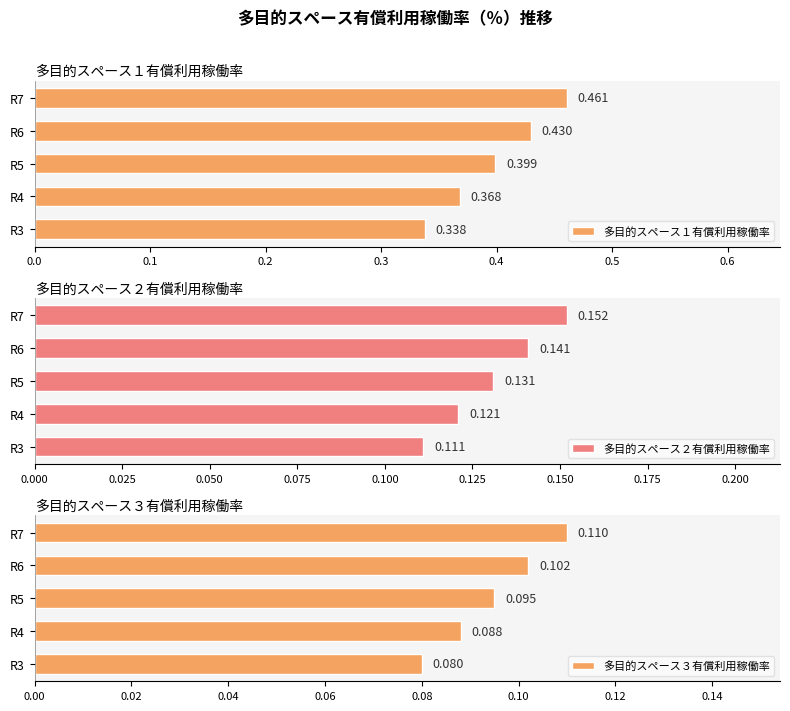

At which label does 多目的スペース１有償利用稼働率 reach its peak?

R7